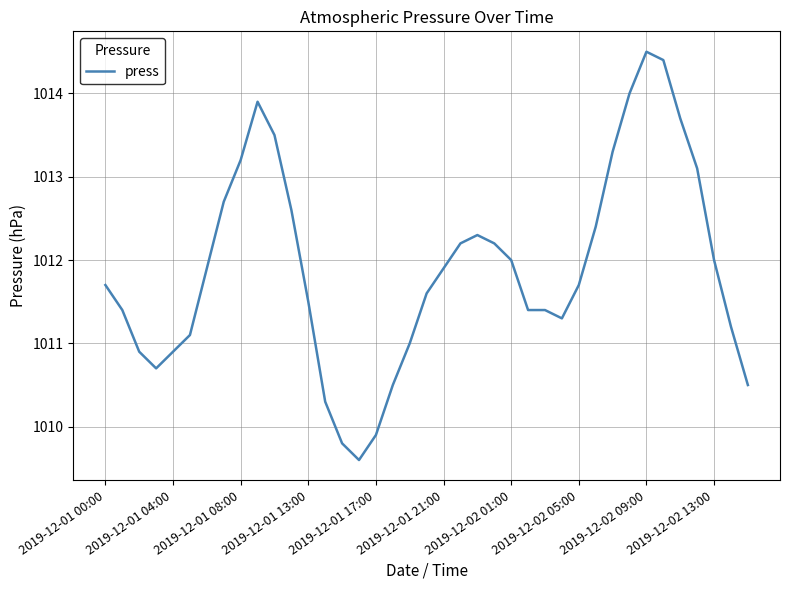

Is this an area chart (filled region under the line)?

No